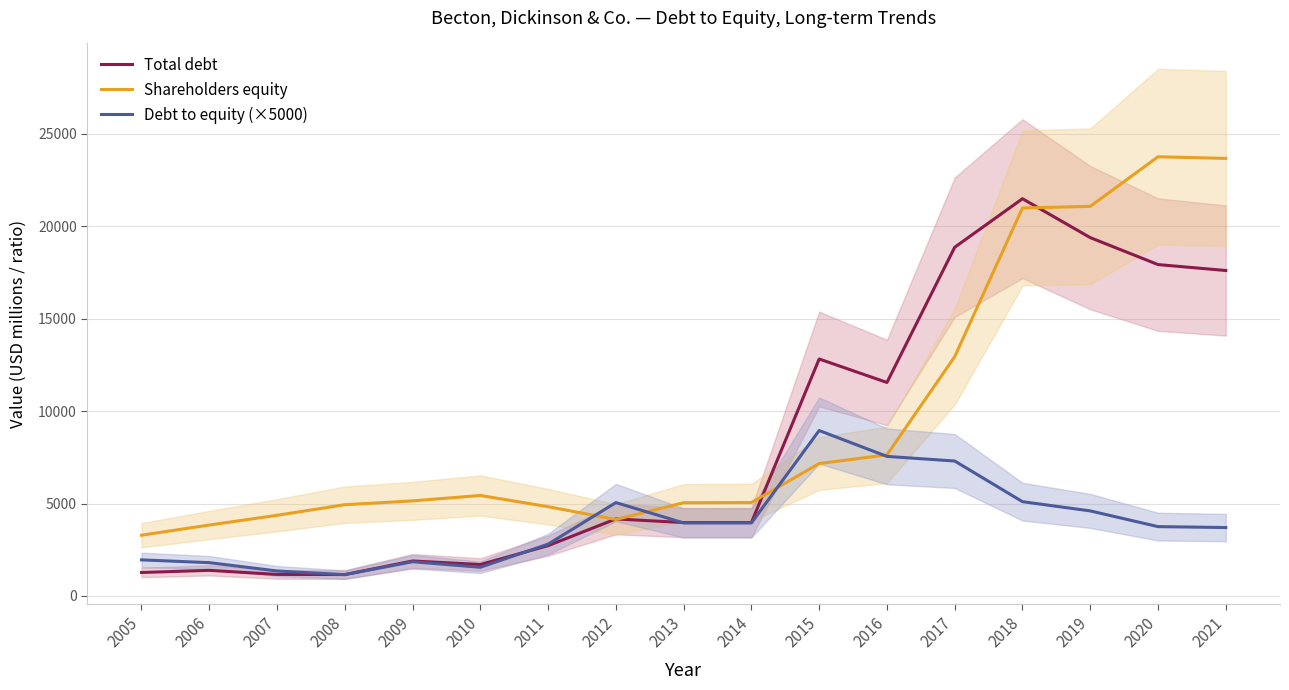

Which category has the lowest value in the Total debt series?

2008